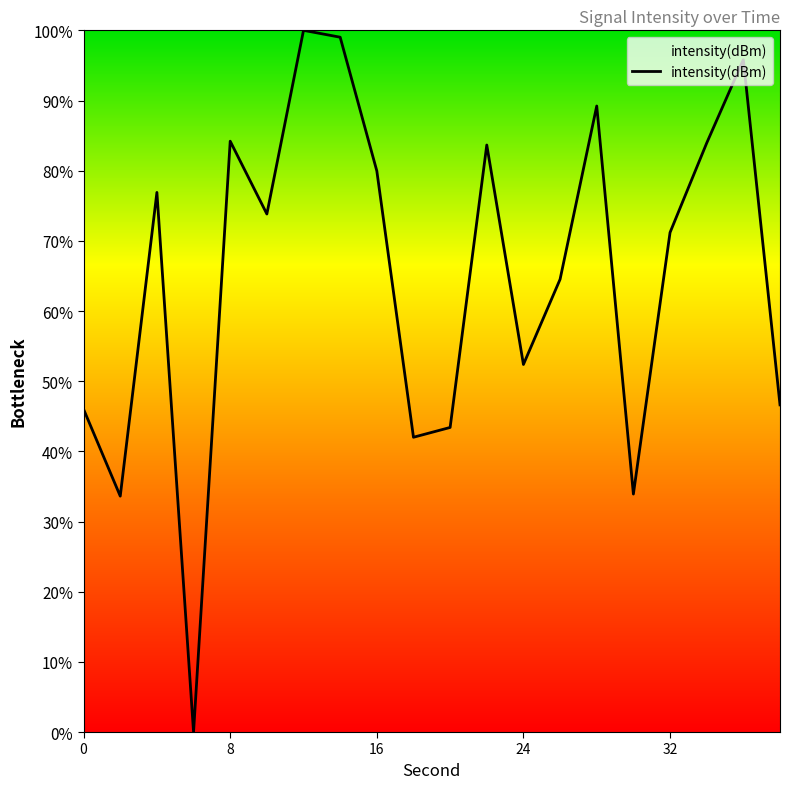

True or false: there are more than 1 points higher than both neighbors.

True